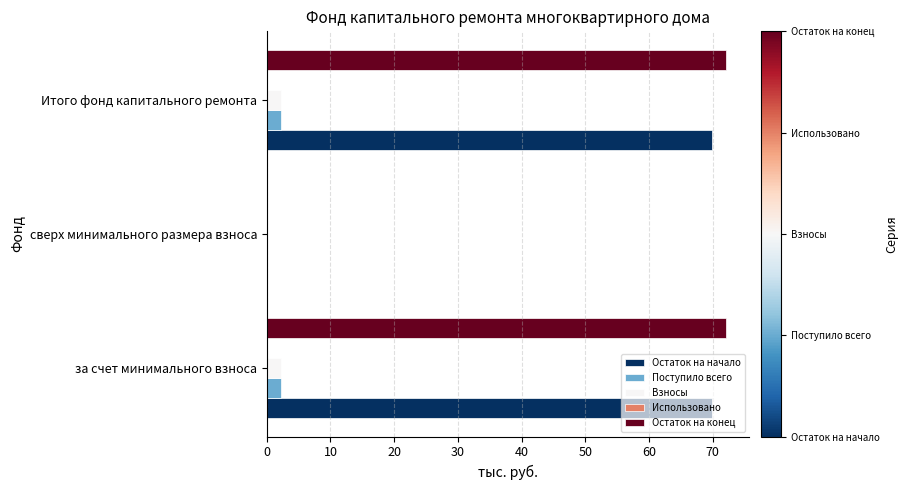

Which series changed the most between за счет минимального взноса and сверх минимального размера взноса?

Остаток на конец